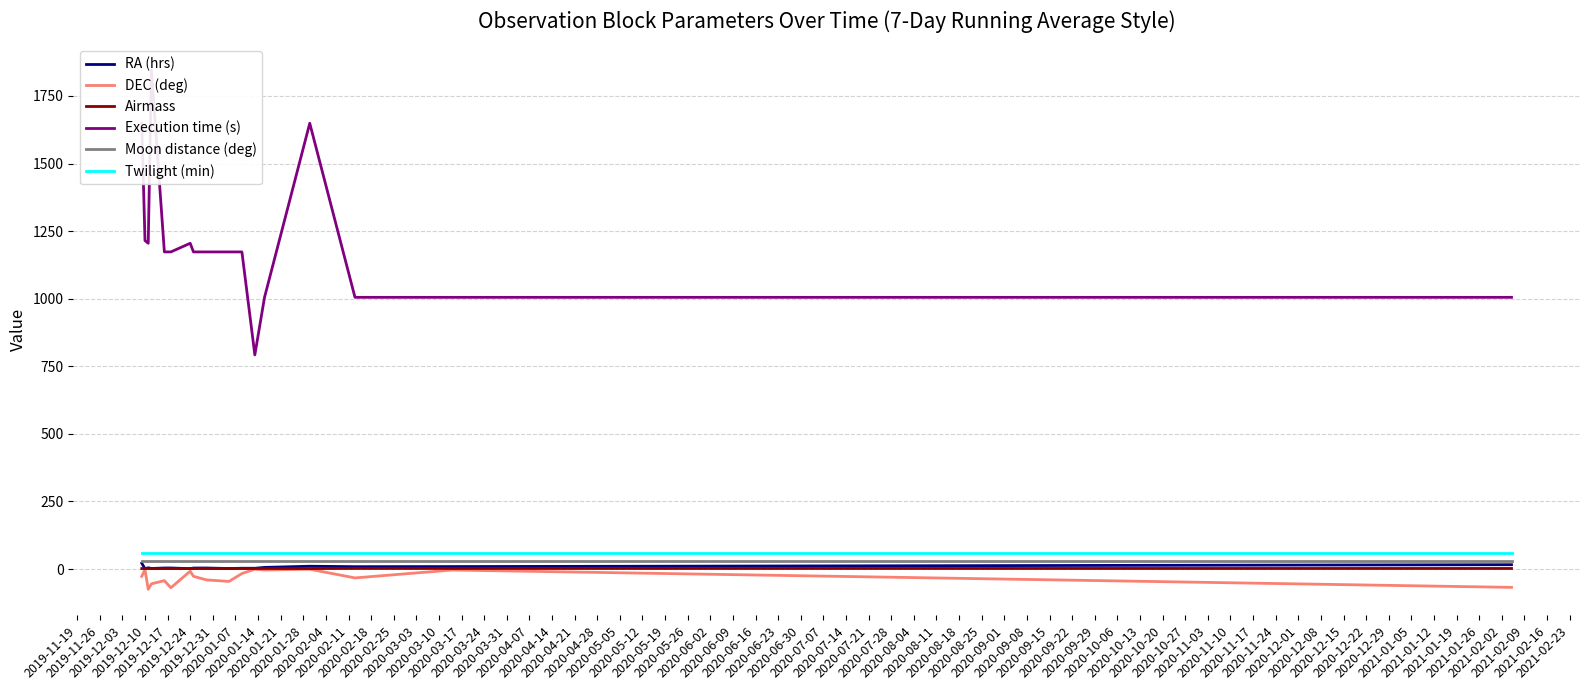

How many distinct data groups are displayed?

6